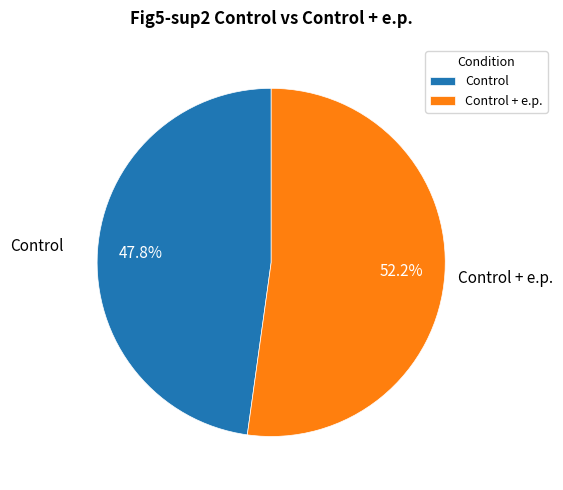

To the nearest percent, what percentage of the pie is Control + e.p.?

52%